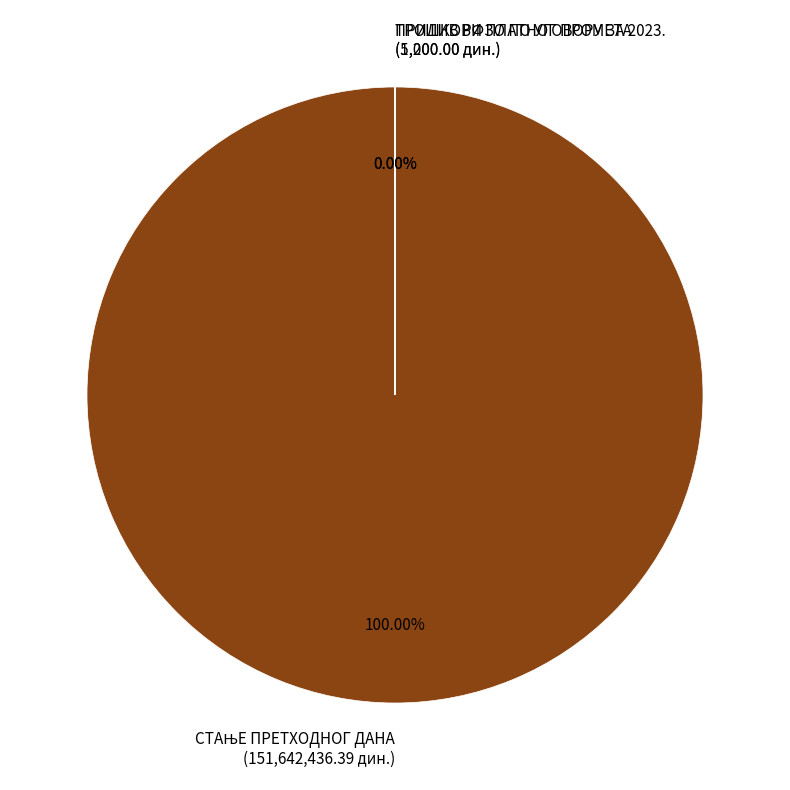

Is it true that ТРОШКОВИ ПЛАТНОГ ПРОМЕТА is 1% of the pie?

False